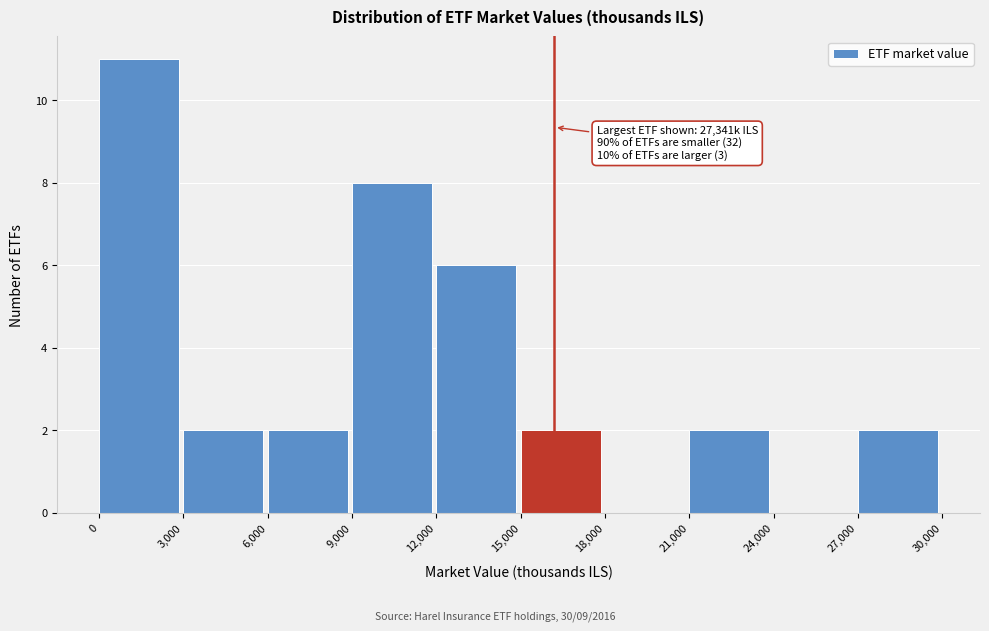

Which range on the x-axis has the tallest bar?

0 to 3,000